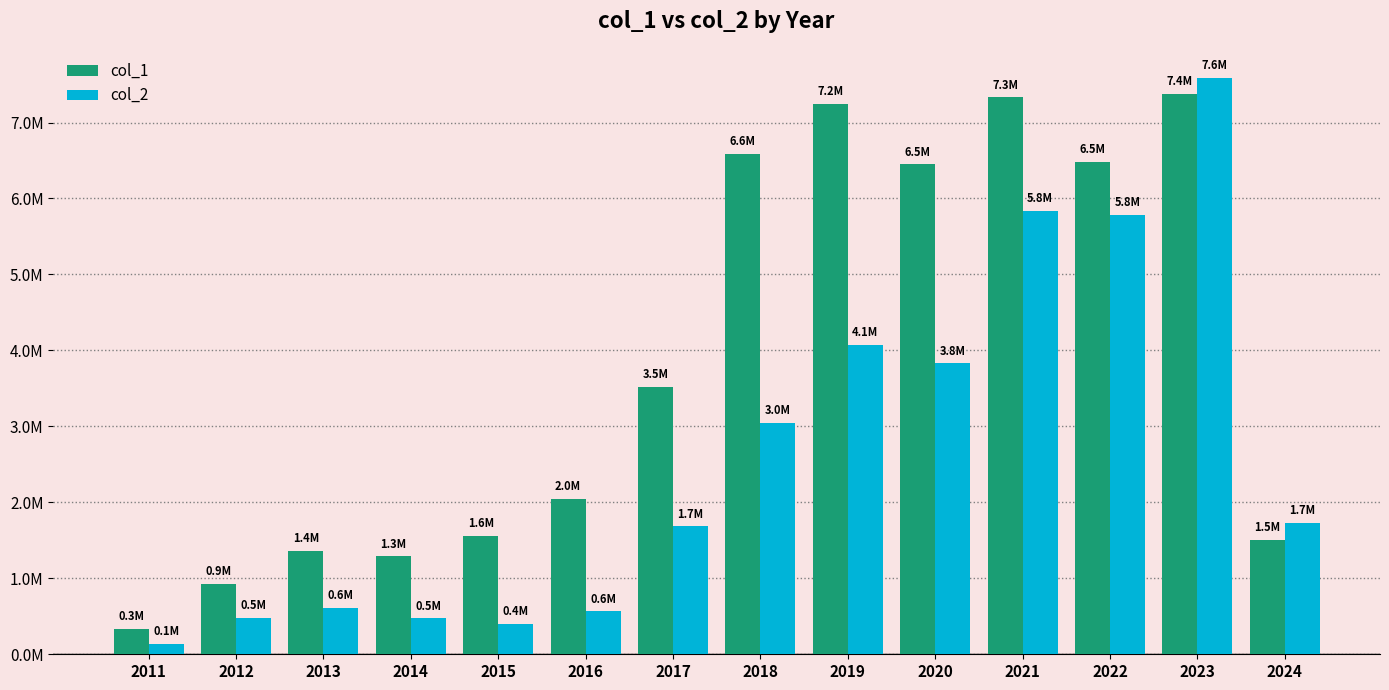

What are all the series names shown in the legend?

col_1, col_2